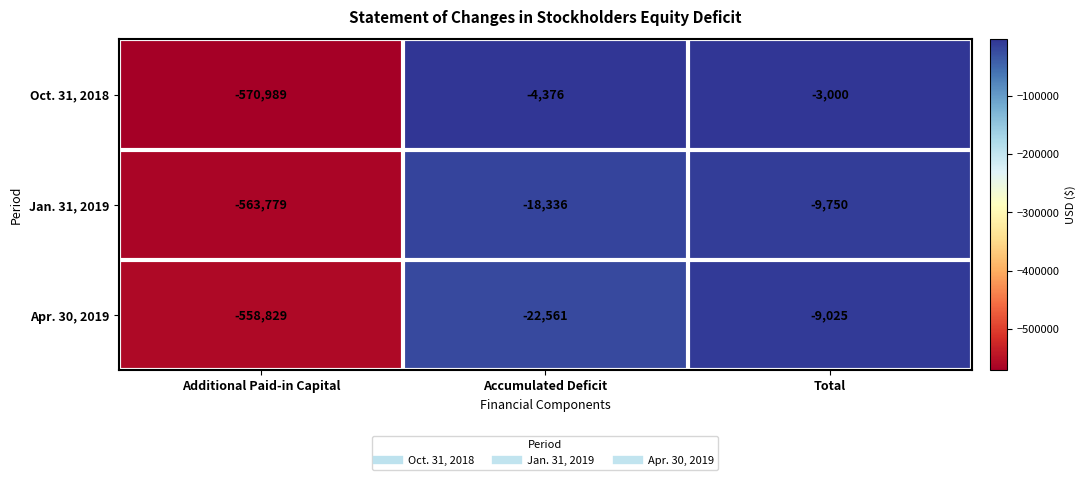

What is the sum of all Jan. 31, 2019 values?

-591865